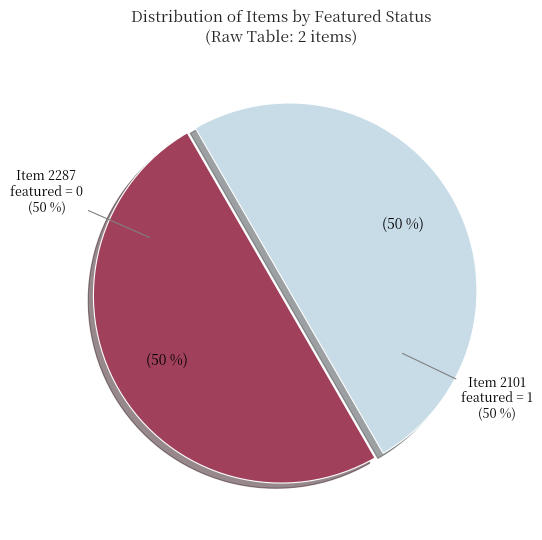

Rank the categories by value from highest to lowest.

Item 2287 (featured=0), Item 2101 (featured=1)